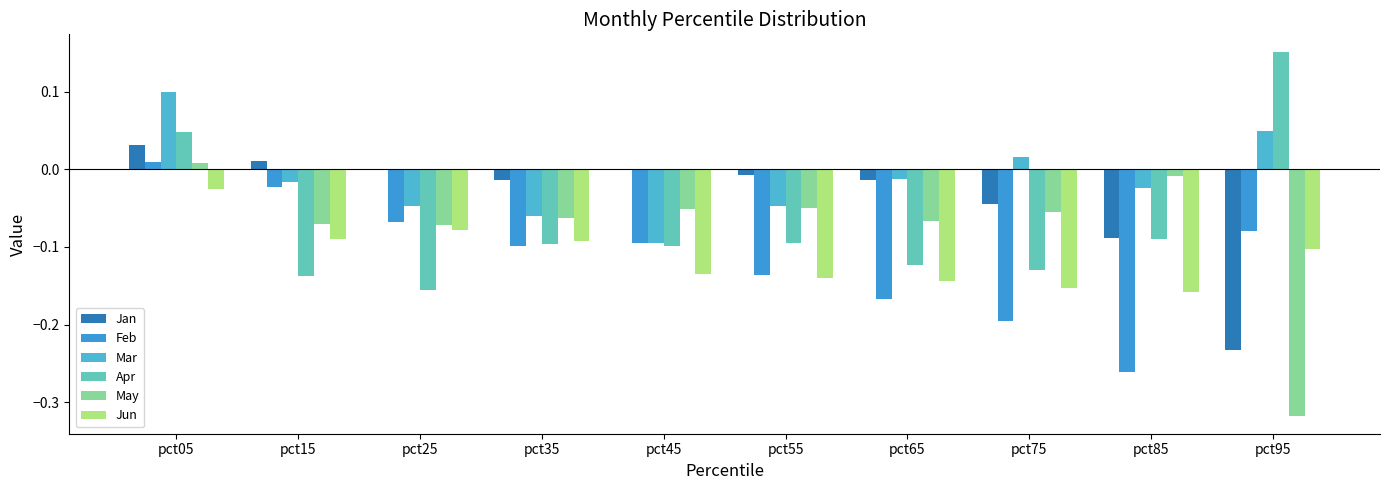

At how many categories does at least one series exceed 0?

4